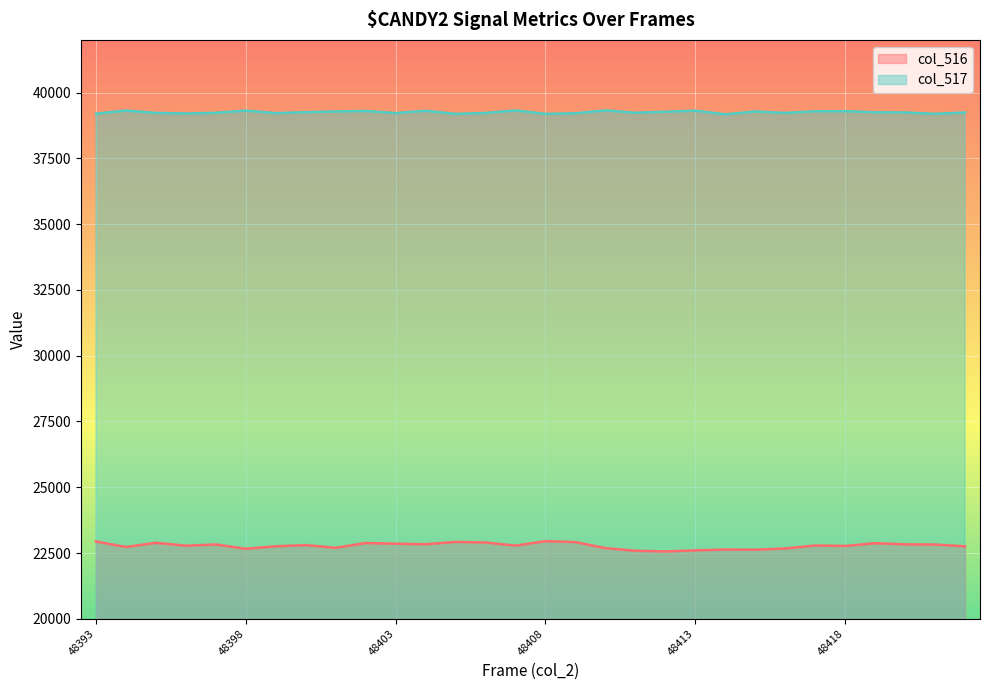

True or false: col_517 and col_516 intersect in this chart.

False